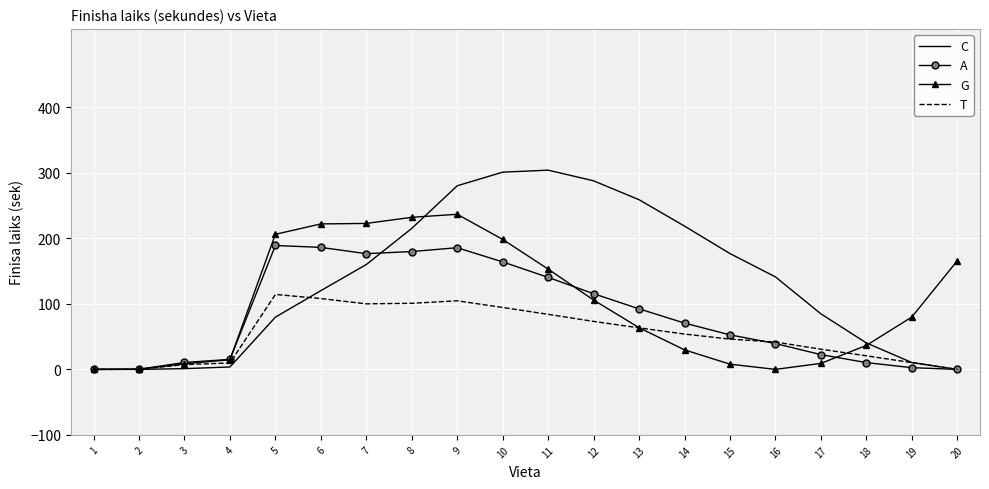

What is the average value of the G series?

99.7